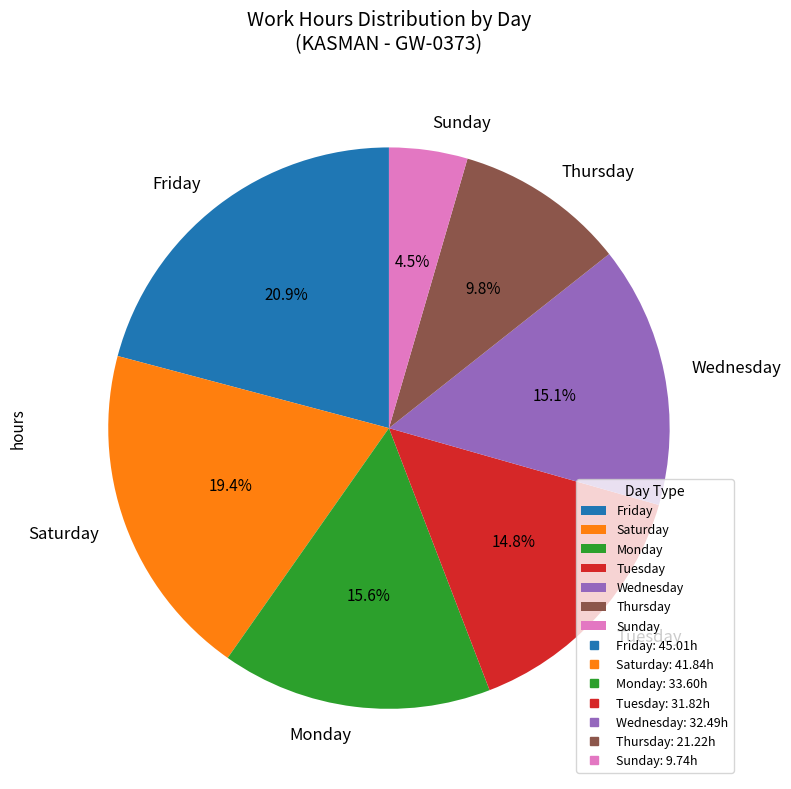

Which category has the smallest portion of the pie?

Sunday